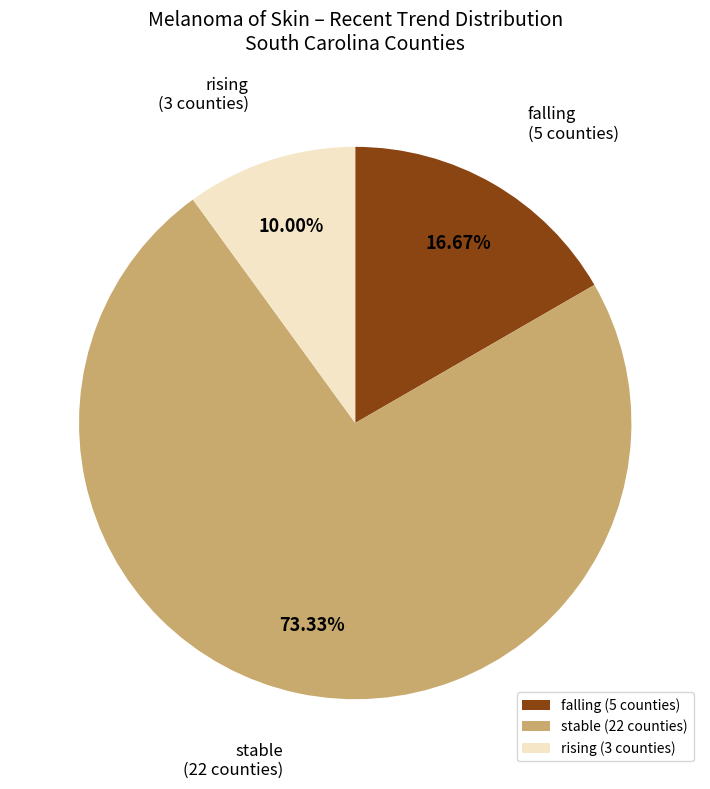

What is the largest slice in the pie chart?

stable